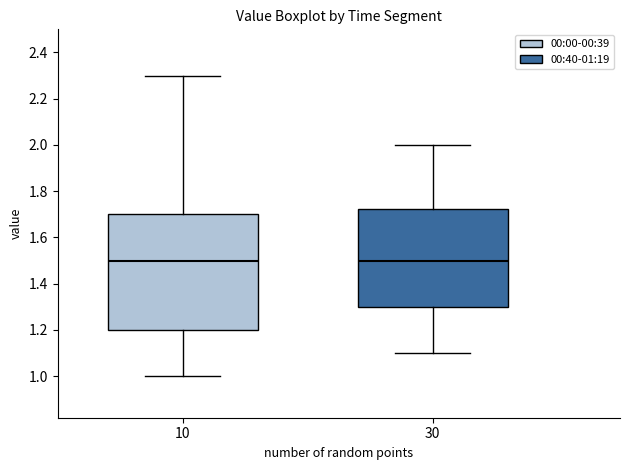

Which box is the tallest, from its lower edge to its upper edge?

10